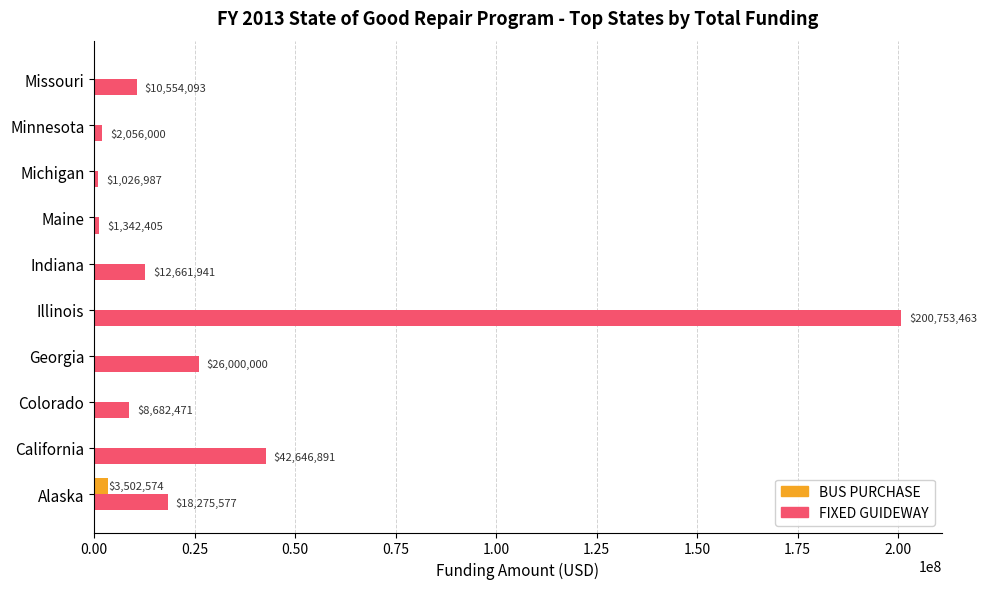

Where is FIXED GUIDEWAY nearest to the value 100890225?

California